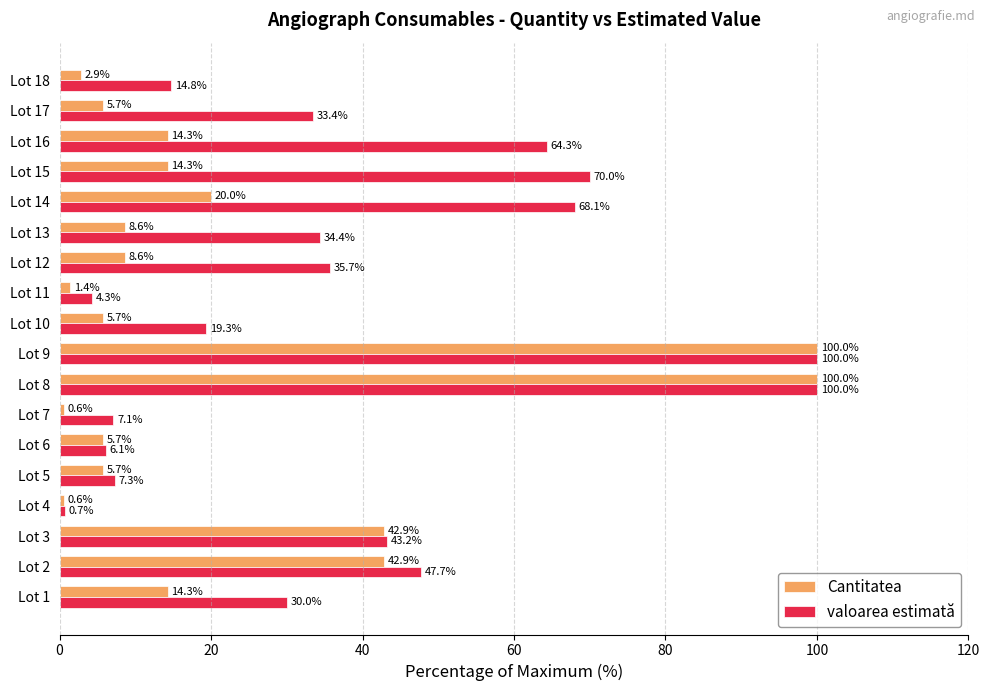

Is the value of valoarea estimată at Lot 7 greater than the value of Cantitatea at Lot 14?

No